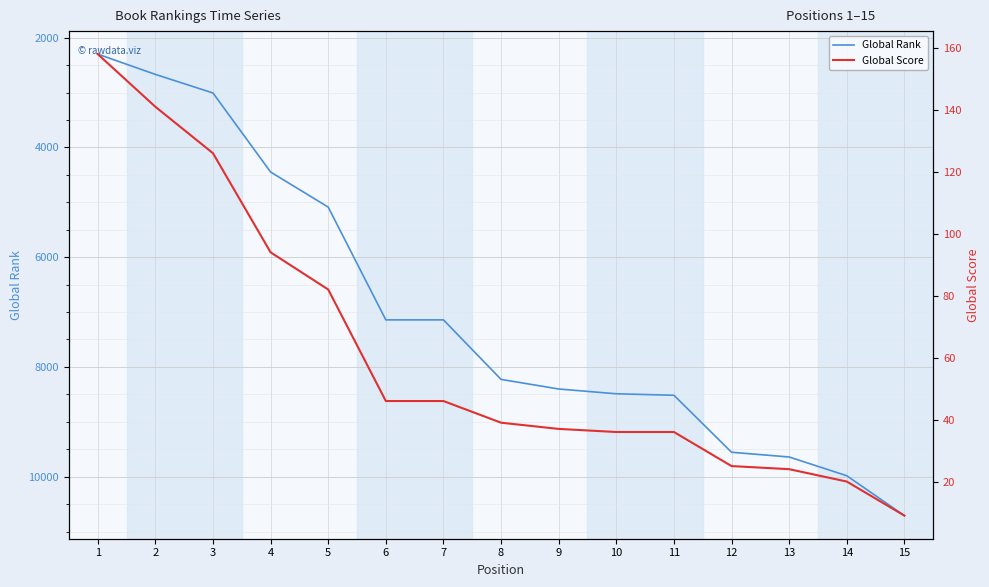

Rank the series by their average value, from highest to lowest.

Global Rank, Global Score